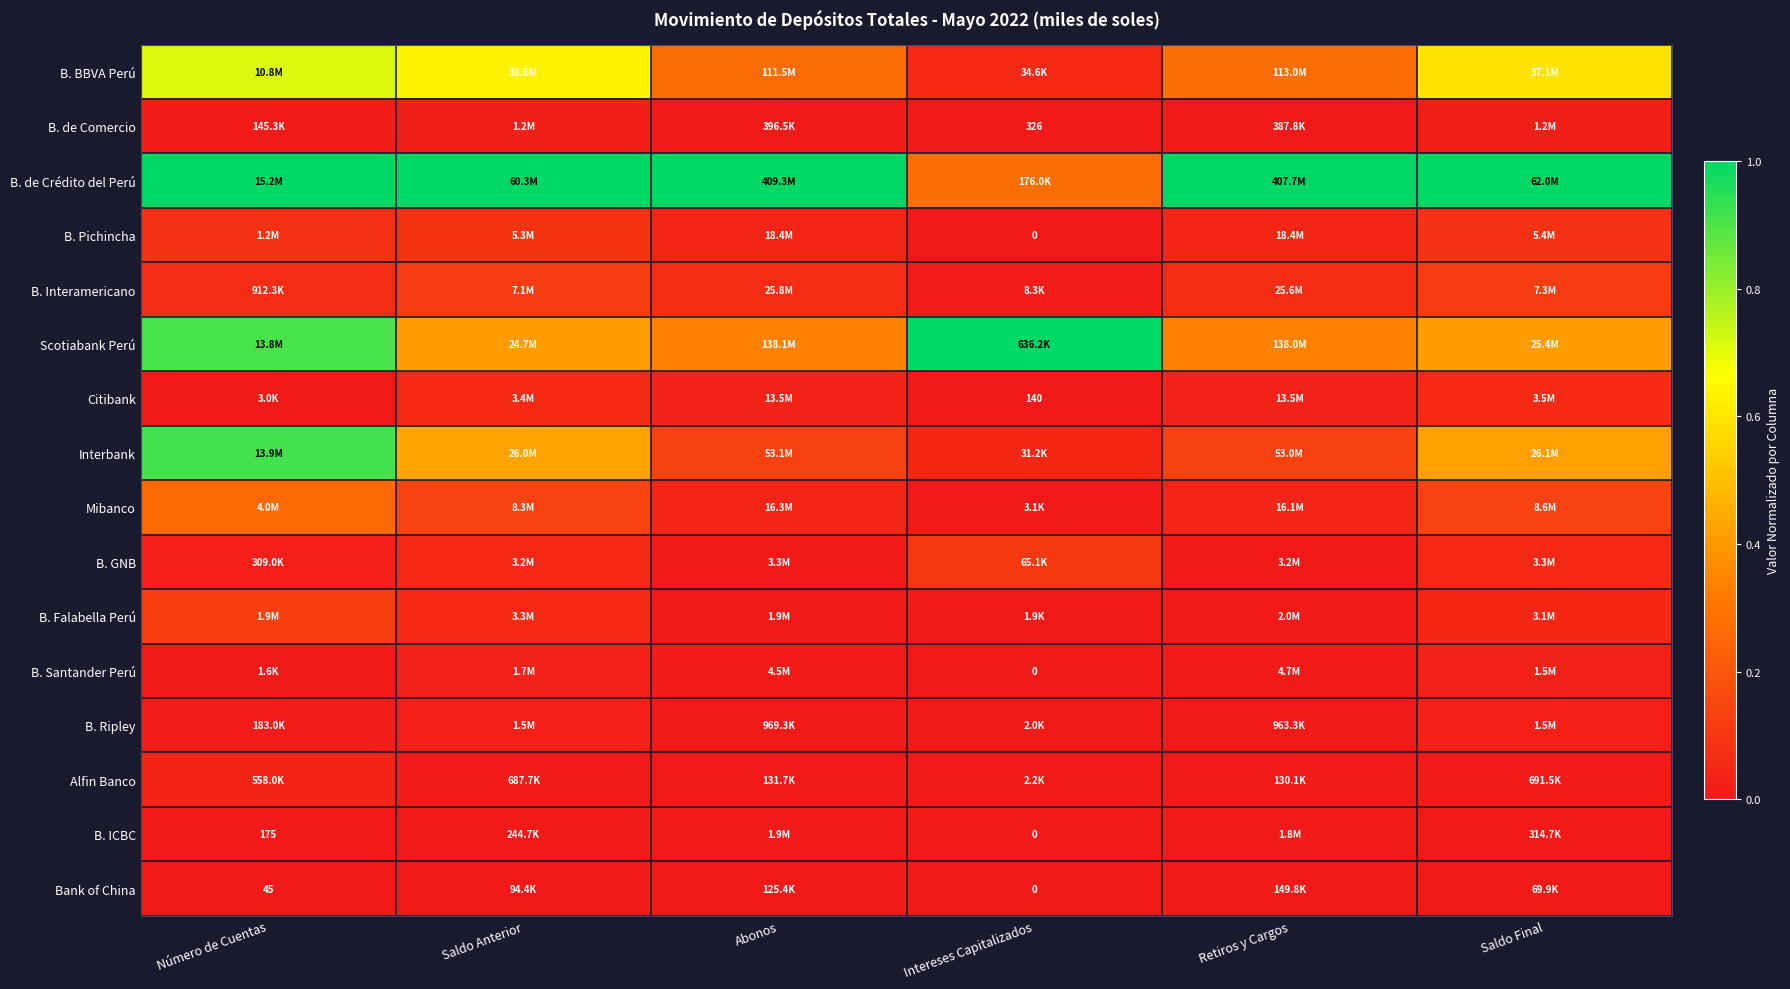

How many values in B. Pichincha are above zero?

5